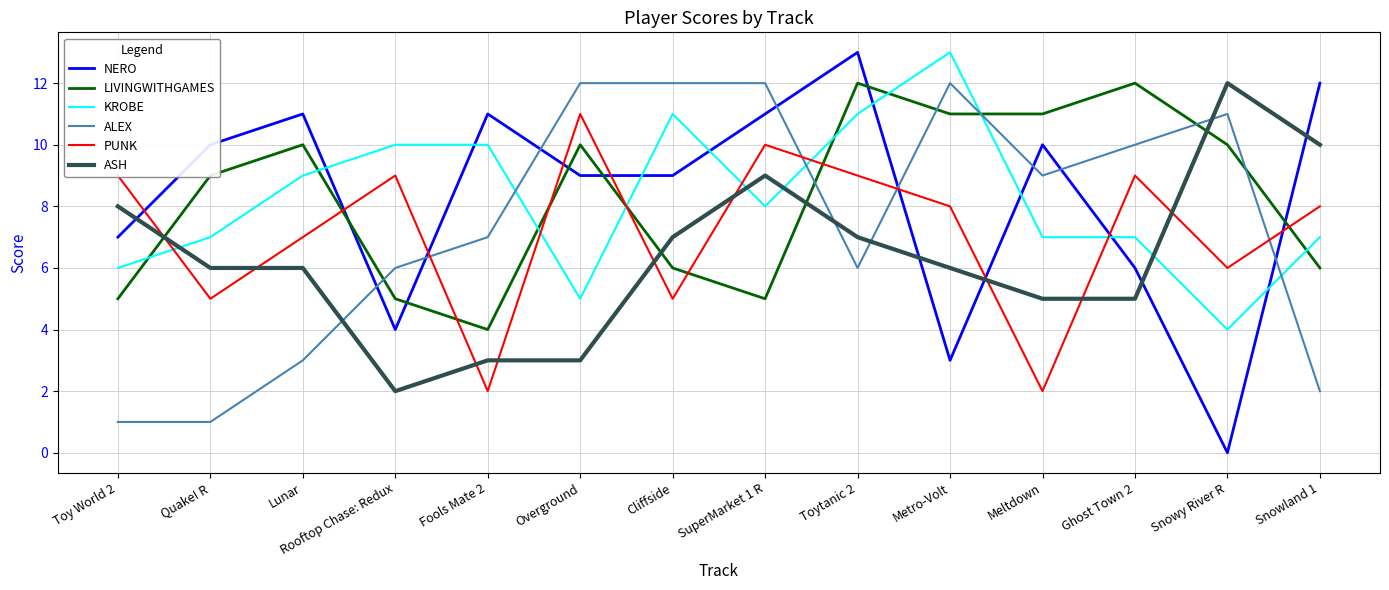

What is the sum of the ALEX values at Fools Mate 2 and Cliffside?

19